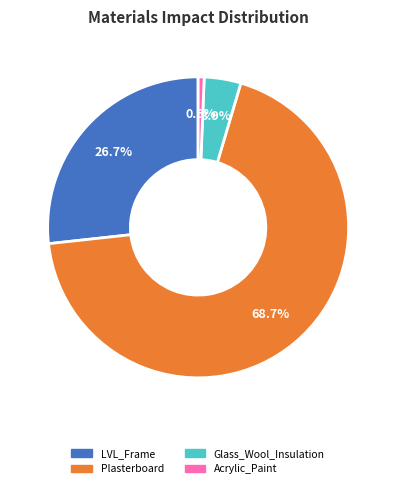

Is it true that Acrylic_Paint is 1% of the pie?

True